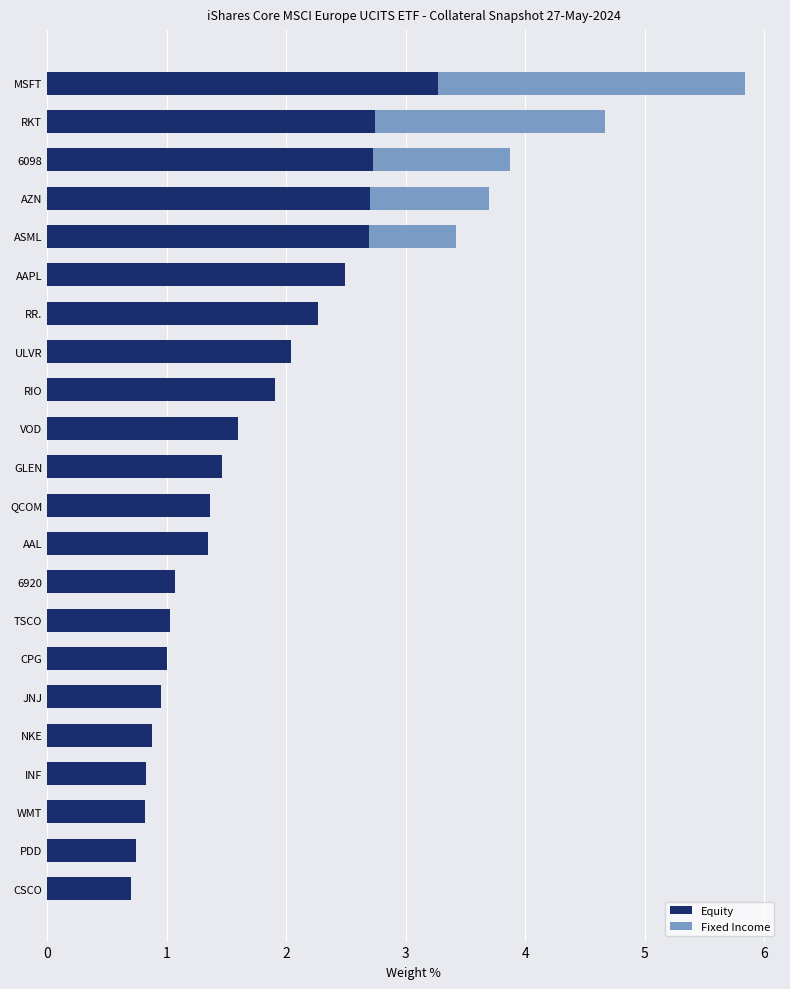

What is the sum of the Equity values at VOD and AZN?

4.3